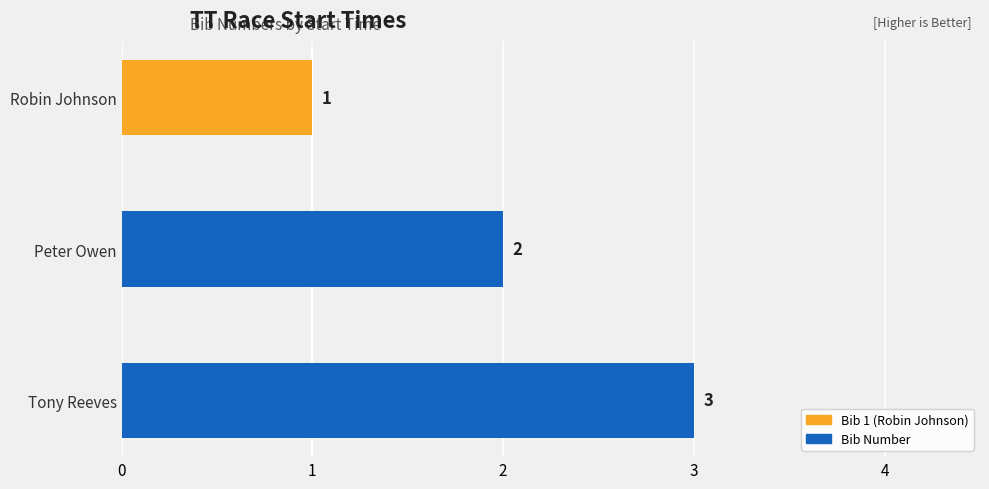

How many values are between 1 and 3?

3